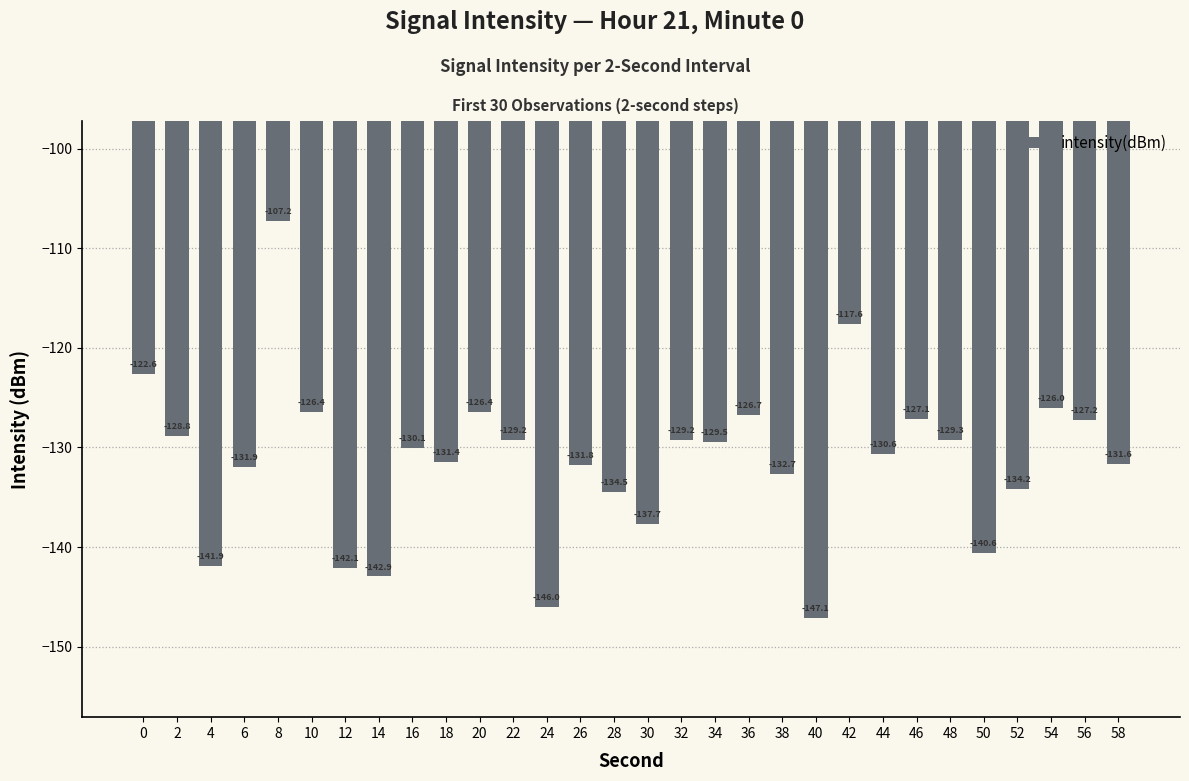

What is the average value?

-131.3